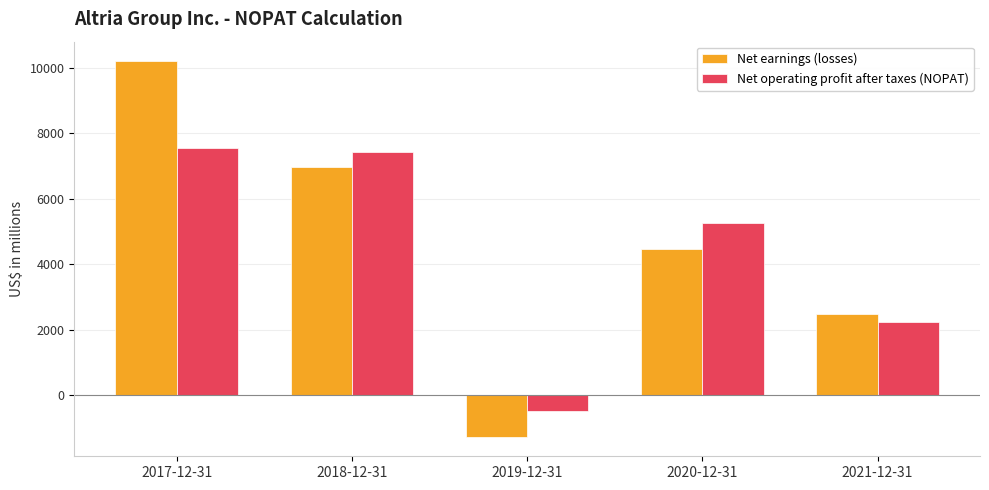

List the series in order of their peak value, lowest first.

Net operating profit after taxes (NOPAT), Net earnings (losses)